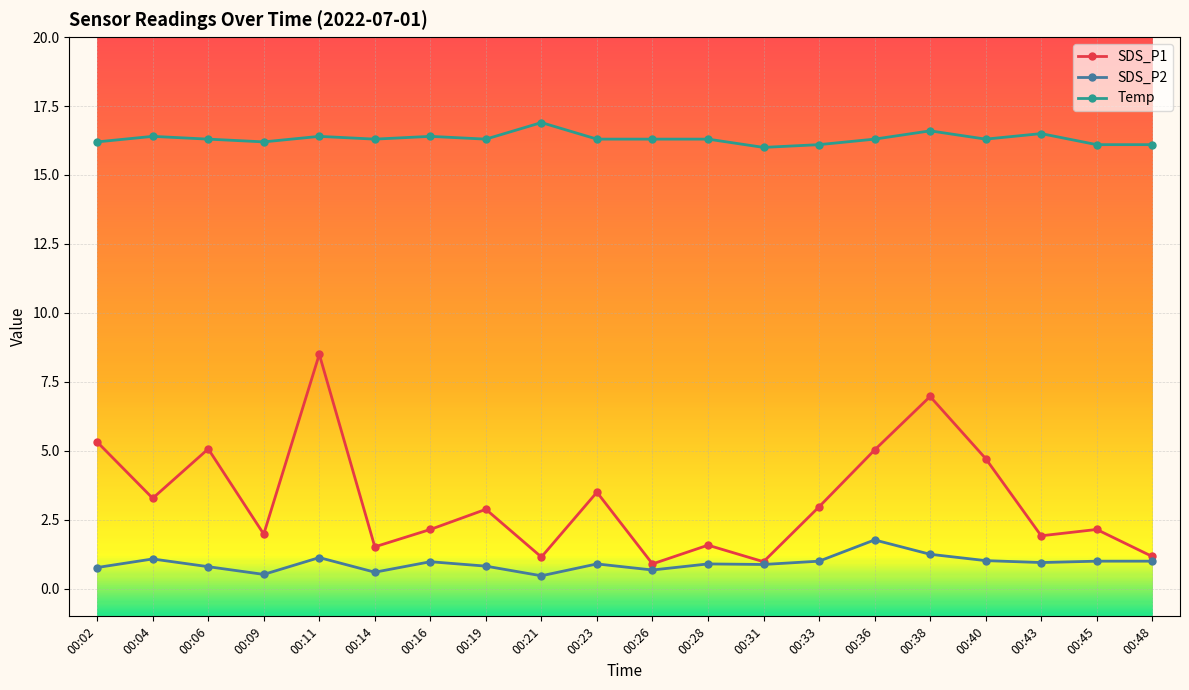

What value does the SDS_P1 series have at 00:06?

5.1